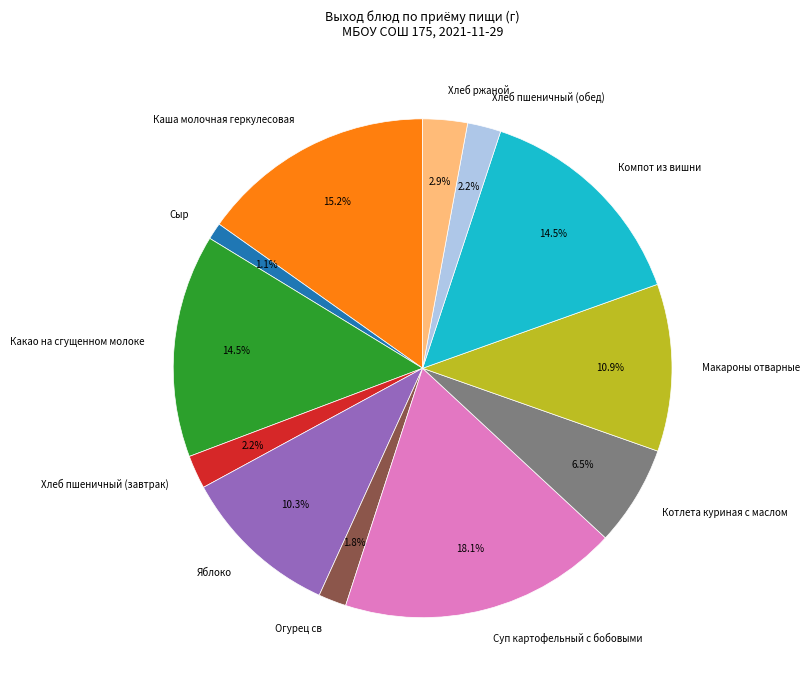

How many segments does this pie chart have?

12